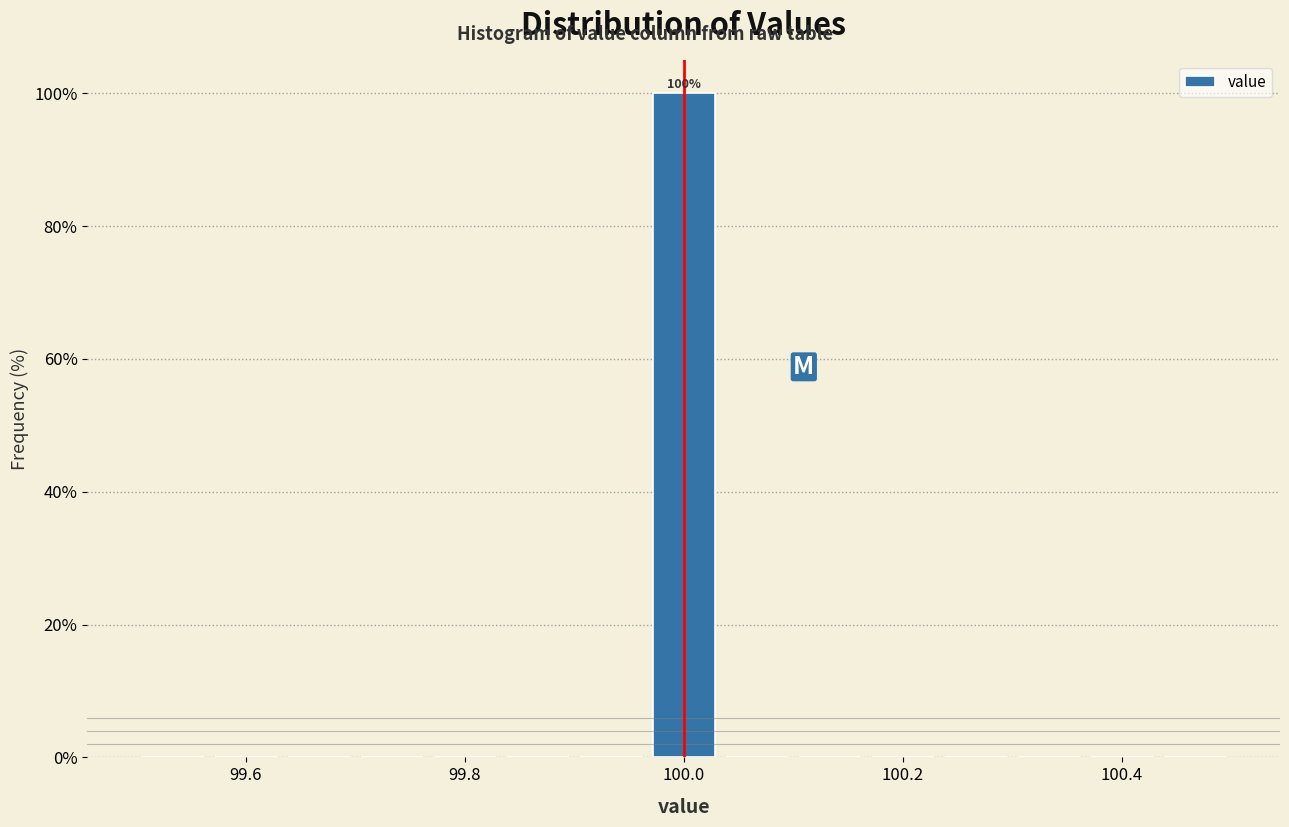

Around what value on the x-axis is the tallest bar? Give the approximate position of its centre, as read against the axis.

100.00